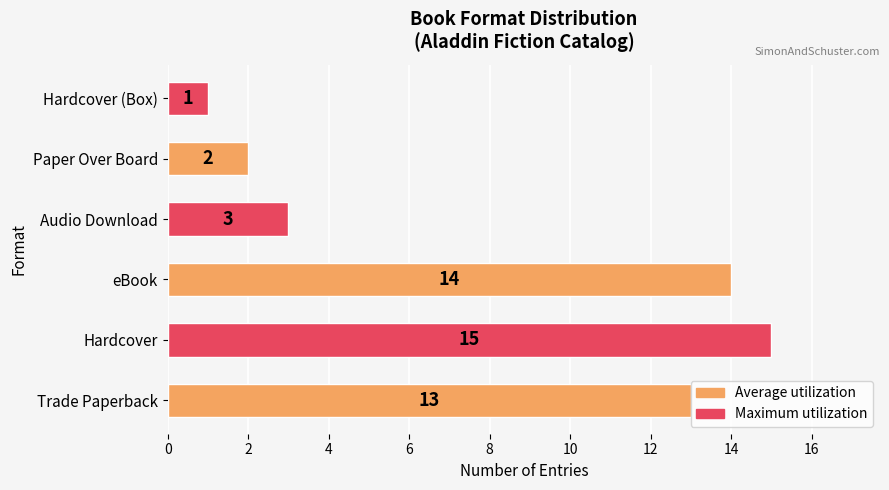

List the labels in order of value, smallest first.

Hardcover (Box), Paper Over Board, Audio Download, Trade Paperback, eBook, Hardcover